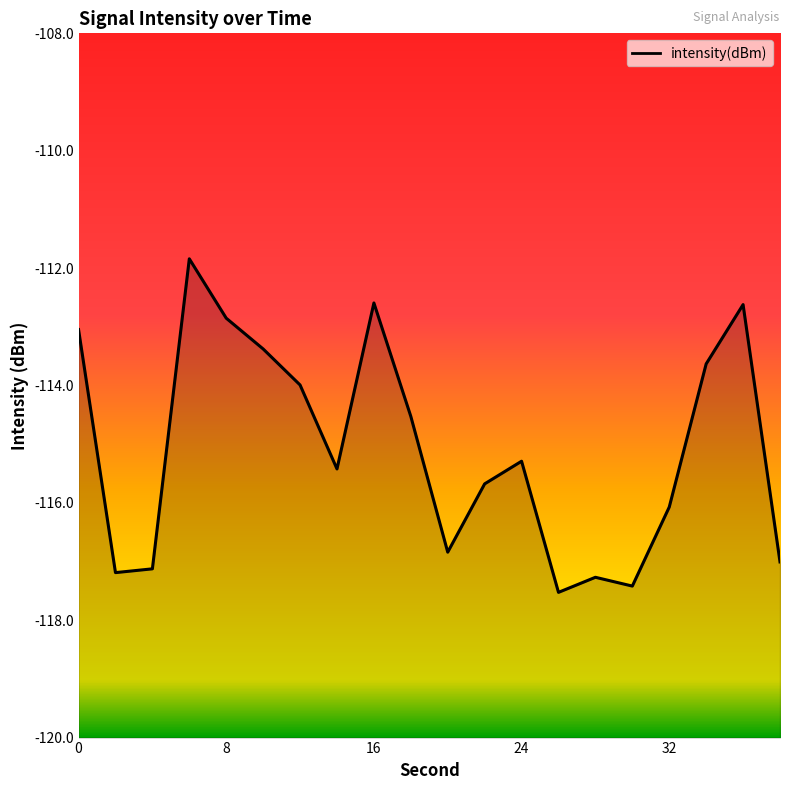

What is the difference between the values at 8 and 24?

2.4